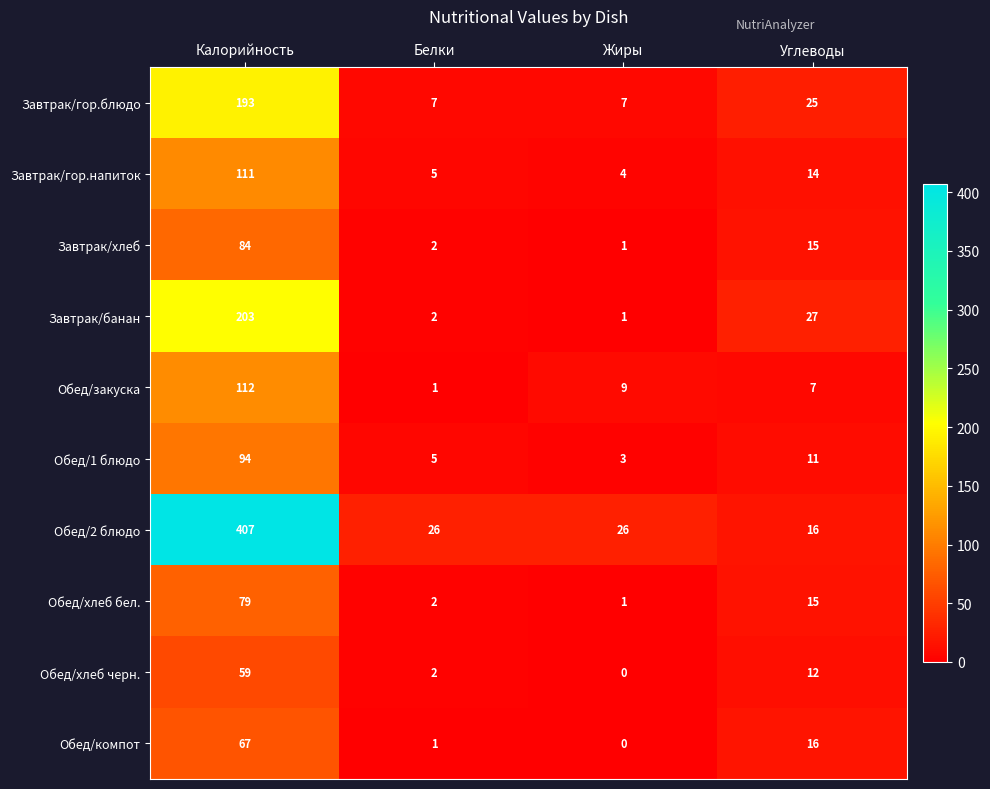

How many values in Обед/компот are above zero?

3